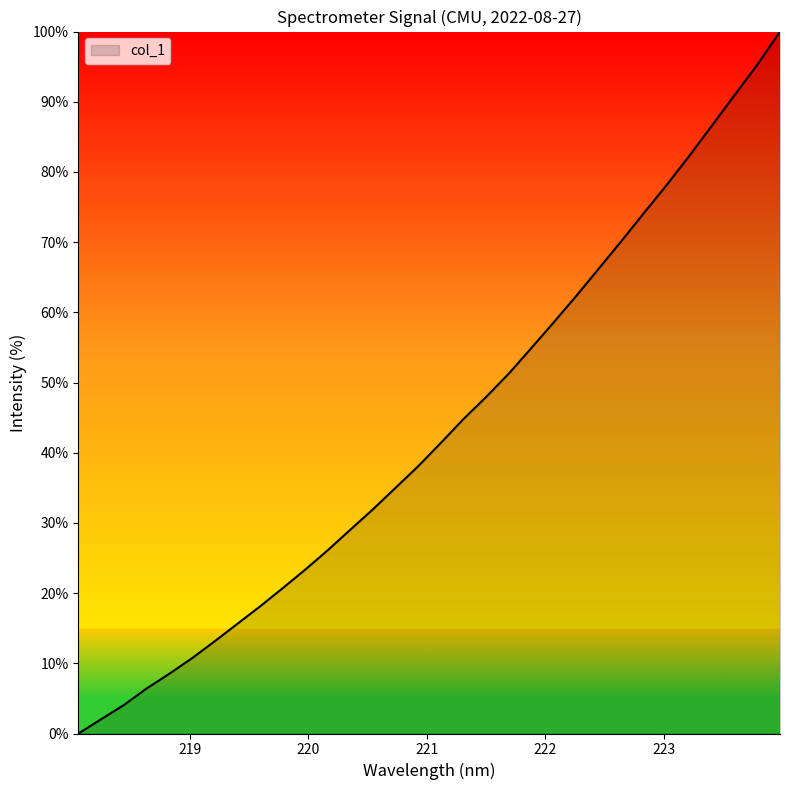

Which category has the lowest value across all series?

218.0596